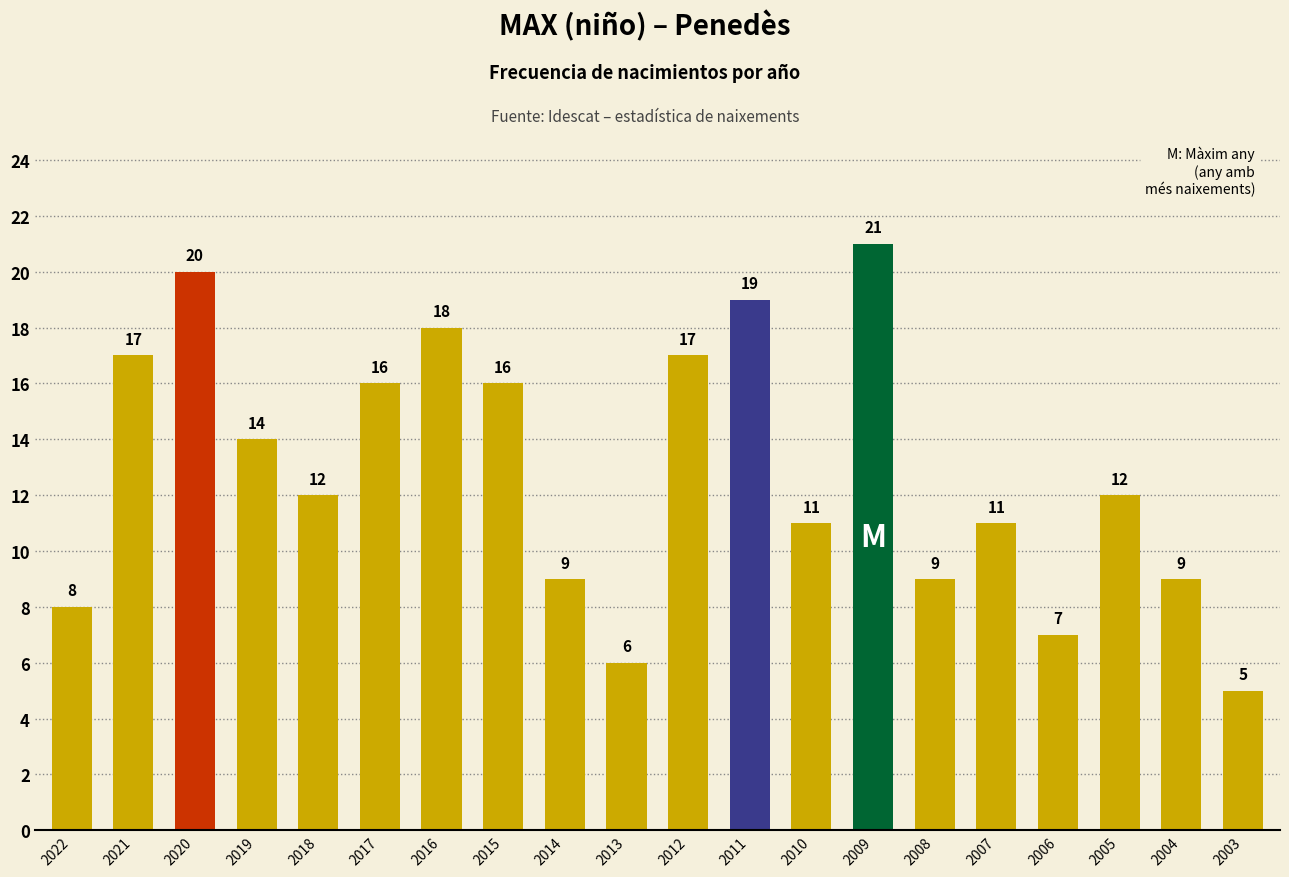

Read the value at 2016.

18